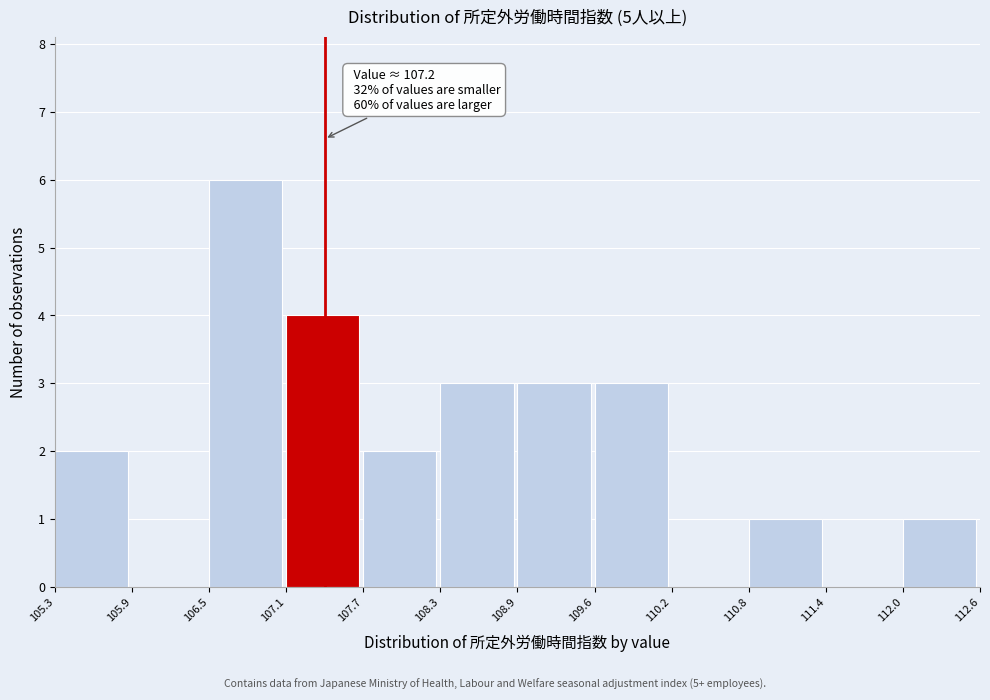

Which range on the x-axis has the tallest bar?

106.5 to 107.1